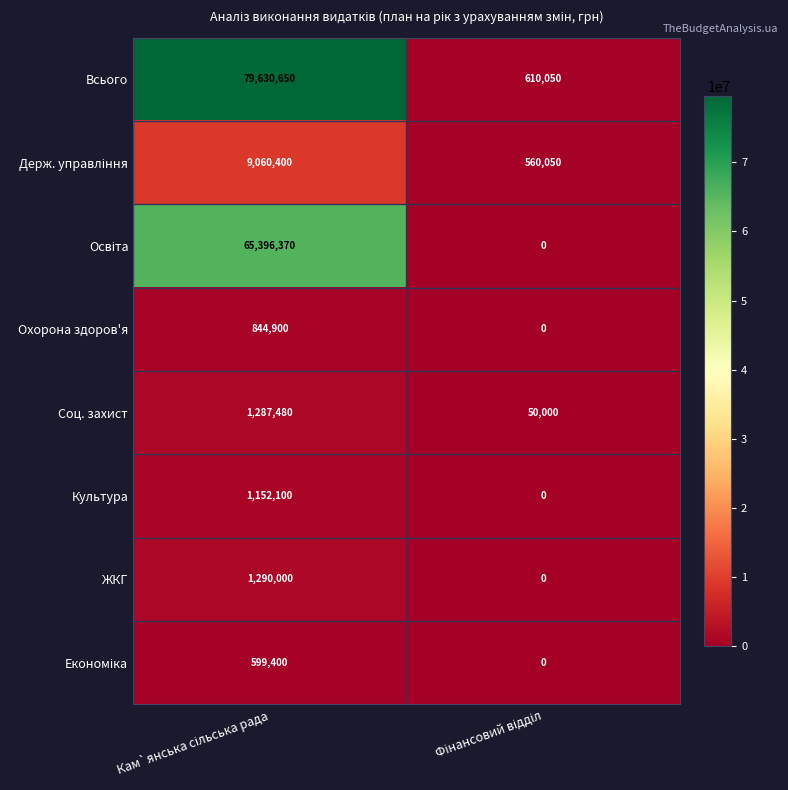

What is the sum of all ЖКГ values?

1290000